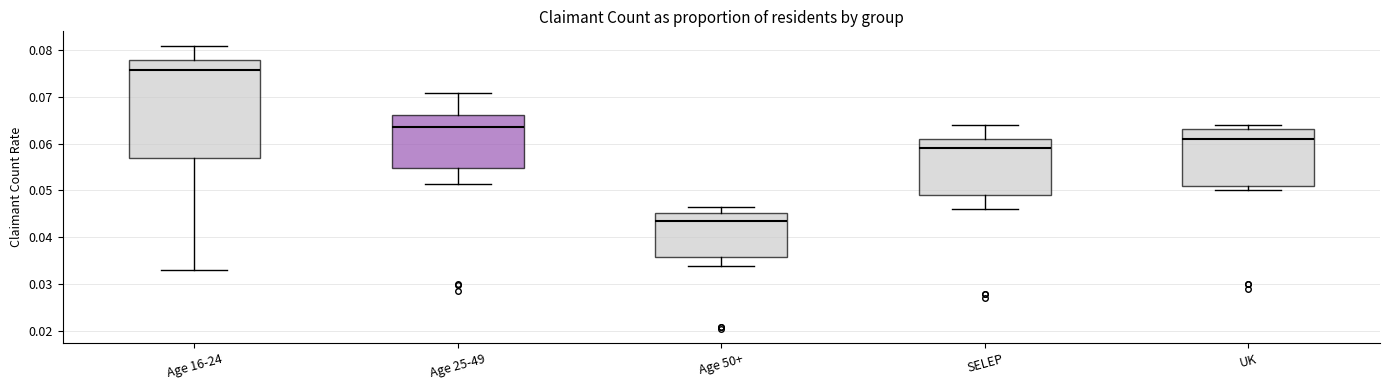

Which box has the lowest median line?

Age 50+